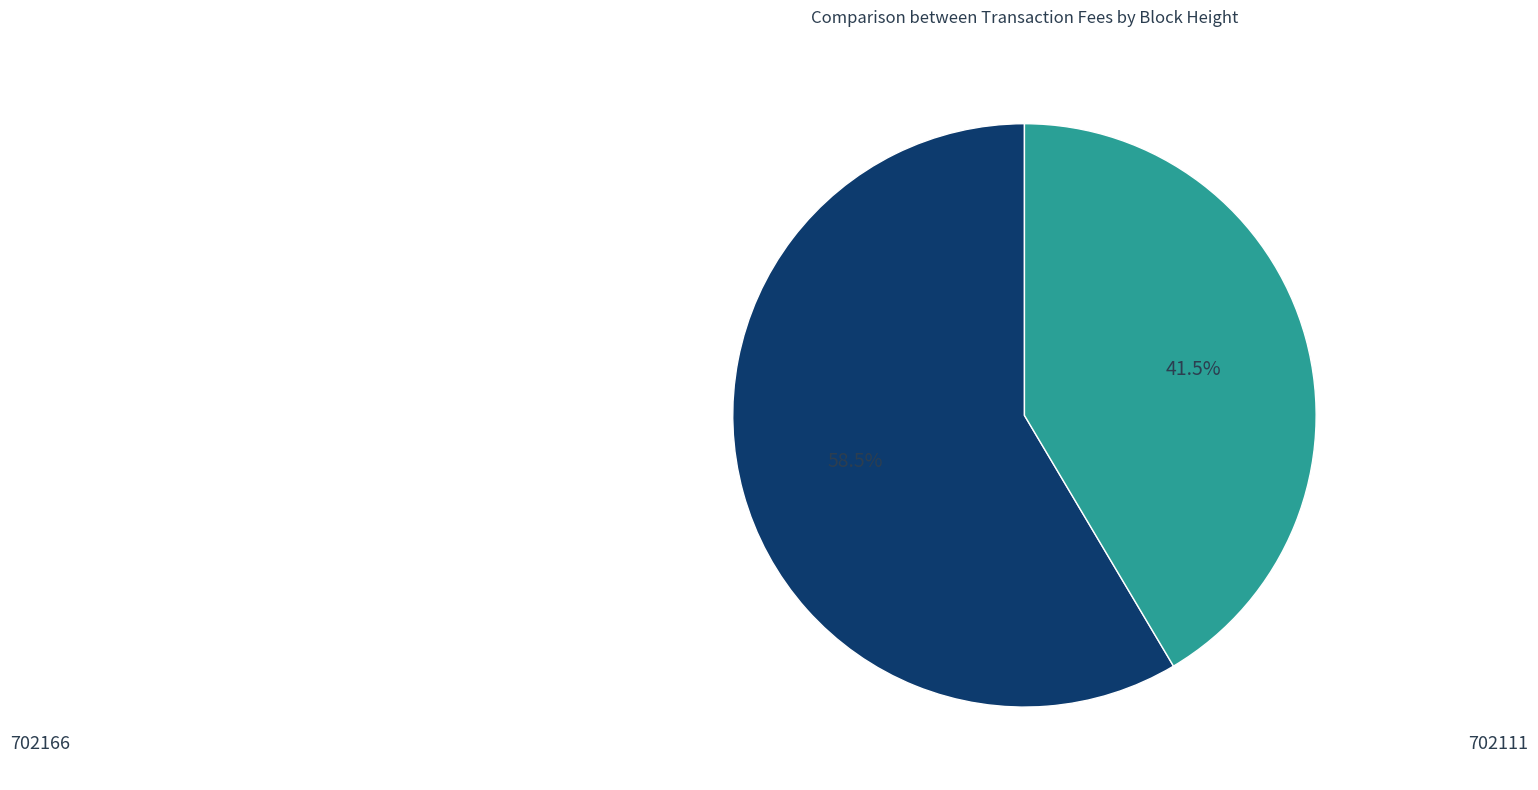

Is there any slice that represents more than half of the pie?

Yes